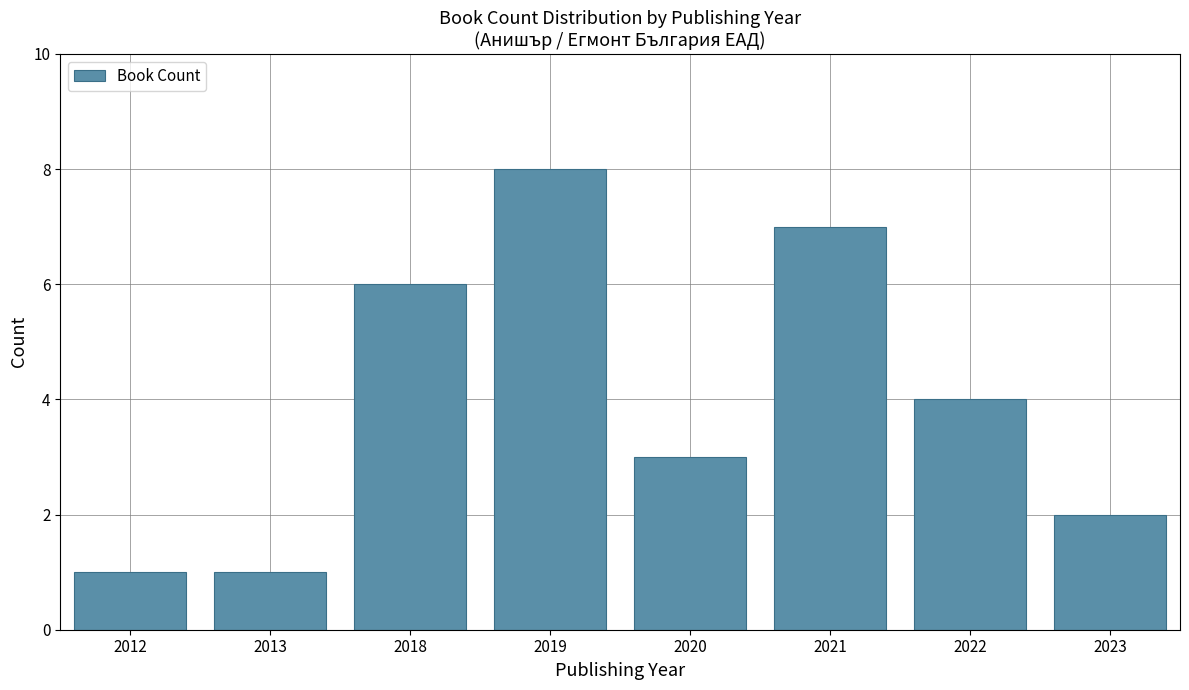

What is the value of the 3rd bar from the left?

6